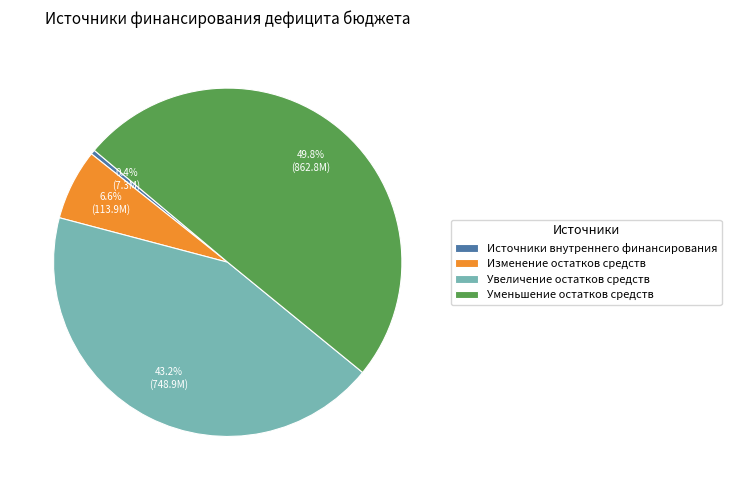

What percentage is NOT represented by Источники внутреннего финансирования?

99.6%